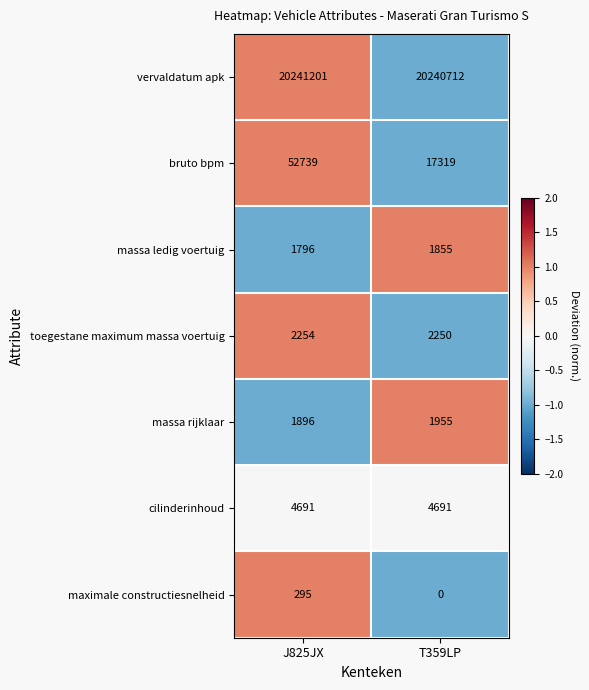

Which label corresponds to the largest value in the chart?

J825JX